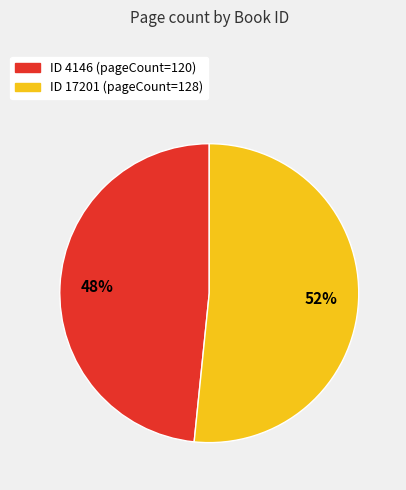

Does any single category account for the majority?

Yes